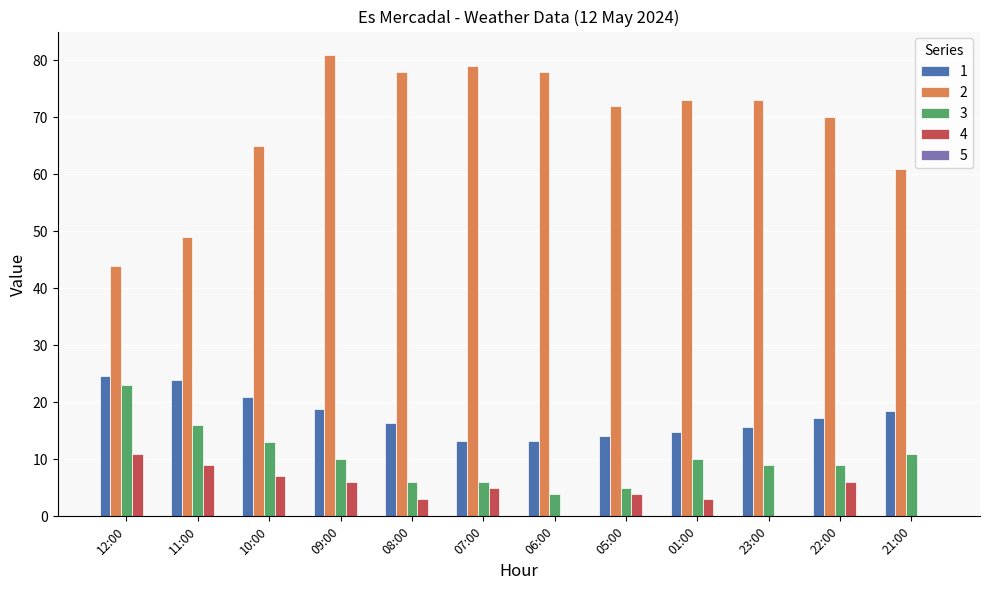

Is it true that 1 equals 10.7 at 11:00?

False